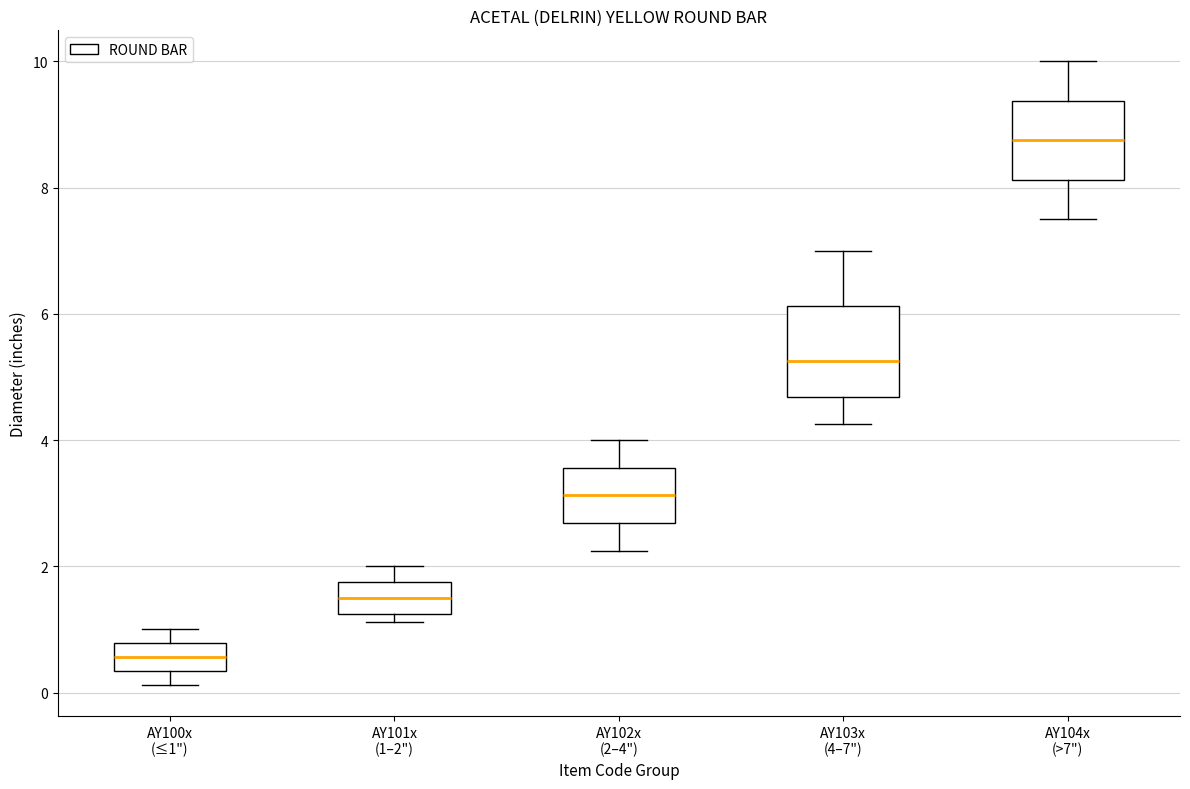

Reading left to right, read every box against the y-axis: the position of its median line, the range the box covers, and the ends of its whiskers. The values are not printed on the chart, so give them approximately, as read against the axis.

AY100x (≤1"): median 0.6, box 0.4 to 0.8, whiskers 0.2 to 1.0
AY101x (1–2"): median 1.6, box 1.2 to 1.8, whiskers 1.2 (just below the box's lower edge) to 2.0
AY102x (2–4"): median 3.2, box 2.6 to 3.6, whiskers 2.2 to 4.0
AY103x (4–7"): median 5.2, box 4.6 to 6.2, whiskers 4.2 to 7.0
AY104x (>7"): median 8.8, box 8.2 to 9.4, whiskers 7.6 to 10.0